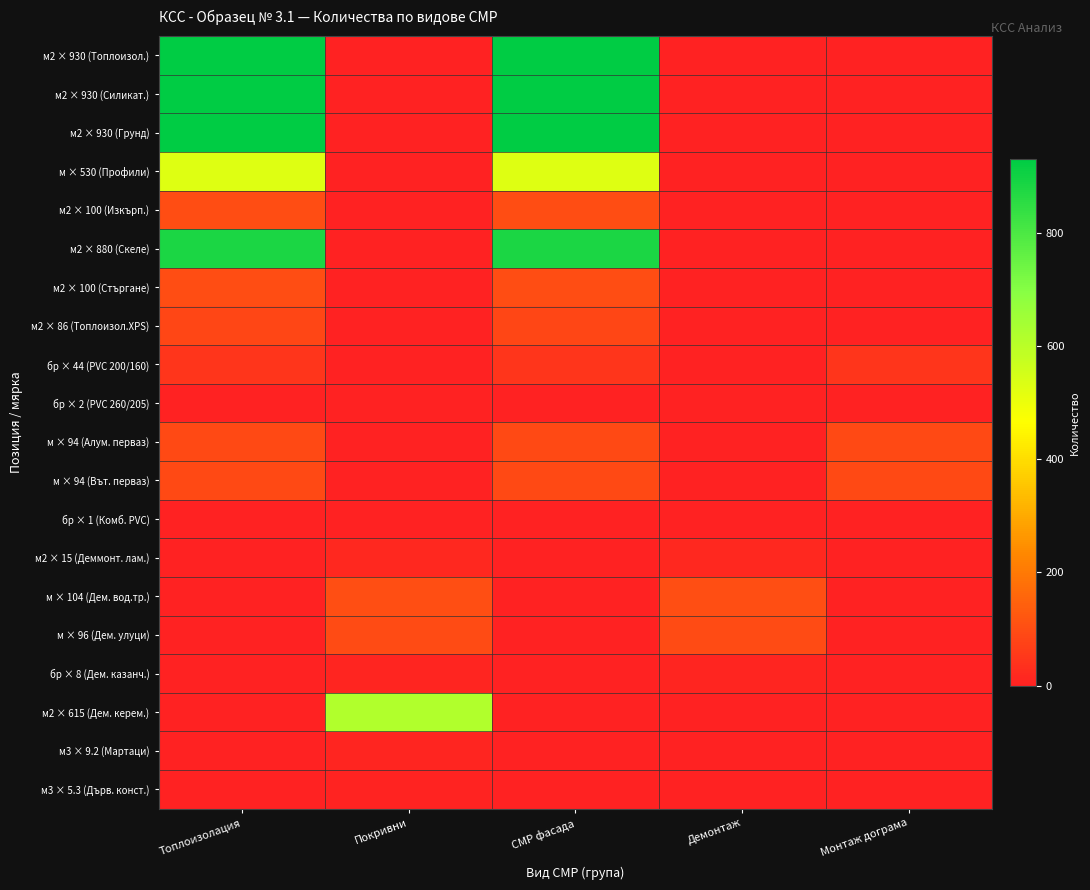

Reading left to right, list all the values displayed in this chart.

м2 × 930 (Топлоизол.): Топлоизолация=930.0	Покривни=0.0	СМР фасада=930.0	Демонтаж=0.0	Монтаж дограма=0.0
м2 × 930 (Силикат.): Топлоизолация=930.0	Покривни=0.0	СМР фасада=930.0	Демонтаж=0.0	Монтаж дограма=0.0
м2 × 930 (Грунд): Топлоизолация=930.0	Покривни=0.0	СМР фасада=930.0	Демонтаж=0.0	Монтаж дограма=0.0
м × 530 (Профили): Топлоизолация=530.0	Покривни=0.0	СМР фасада=530.0	Демонтаж=0.0	Монтаж дограма=0.0
м2 × 100 (Изкърп.): Топлоизолация=100.0	Покривни=0.0	СМР фасада=100.0	Демонтаж=0.0	Монтаж дограма=0.0
м2 × 880 (Скеле): Топлоизолация=880.0	Покривни=0.0	СМР фасада=880.0	Демонтаж=0.0	Монтаж дограма=0.0
м2 × 100 (Стъргане): Топлоизолация=100.0	Покривни=0.0	СМР фасада=100.0	Демонтаж=0.0	Монтаж дограма=0.0
м2 × 86 (Топлоизол.XPS): Топлоизолация=86.0	Покривни=0.0	СМР фасада=86.0	Демонтаж=0.0	Монтаж дограма=0.0
бр × 44 (PVC 200/160): Топлоизолация=44.0	Покривни=0.0	СМР фасада=44.0	Демонтаж=0.0	Монтаж дограма=44.0
бр × 2 (PVC 260/205): Топлоизолация=2.0	Покривни=0.0	СМР фасада=2.0	Демонтаж=0.0	Монтаж дограма=2.0
м × 94 (Алум. перваз): Топлоизолация=94.0	Покривни=0.0	СМР фасада=94.0	Демонтаж=0.0	Монтаж дограма=94.0
м × 94 (Вът. перваз): Топлоизолация=94.0	Покривни=0.0	СМР фасада=94.0	Демонтаж=0.0	Монтаж дограма=94.0
бр × 1 (Комб. PVC): Топлоизолация=1.0	Покривни=0.0	СМР фасада=1.0	Демонтаж=0.0	Монтаж дограма=1.0
м2 × 15 (Деммонт. лам.): Топлоизолация=0.0	Покривни=15.0	СМР фасада=0.0	Демонтаж=15.0	Монтаж дограма=0.0
м × 104 (Дем. вод.тр.): Топлоизолация=0.0	Покривни=104.0	СМР фасада=0.0	Демонтаж=104.0	Монтаж дограма=0.0
м × 96 (Дем. улуци): Топлоизолация=0.0	Покривни=96.0	СМР фасада=0.0	Демонтаж=96.0	Монтаж дограма=0.0
бр × 8 (Дем. казанч.): Топлоизолация=0.0	Покривни=8.0	СМР фасада=0.0	Демонтаж=8.0	Монтаж дограма=0.0
м2 × 615 (Дем. керем.): Топлоизолация=0.0	Покривни=615.0	СМР фасада=0.0	Демонтаж=0.0	Монтаж дограма=0.0
м3 × 9.2 (Мартаци): Топлоизолация=0.0	Покривни=9.2	СМР фасада=0.0	Демонтаж=0.0	Монтаж дограма=0.0
м3 × 5.3 (Дърв. конст.): Топлоизолация=0.0	Покривни=5.3	СМР фасада=0.0	Демонтаж=0.0	Монтаж дограма=0.0